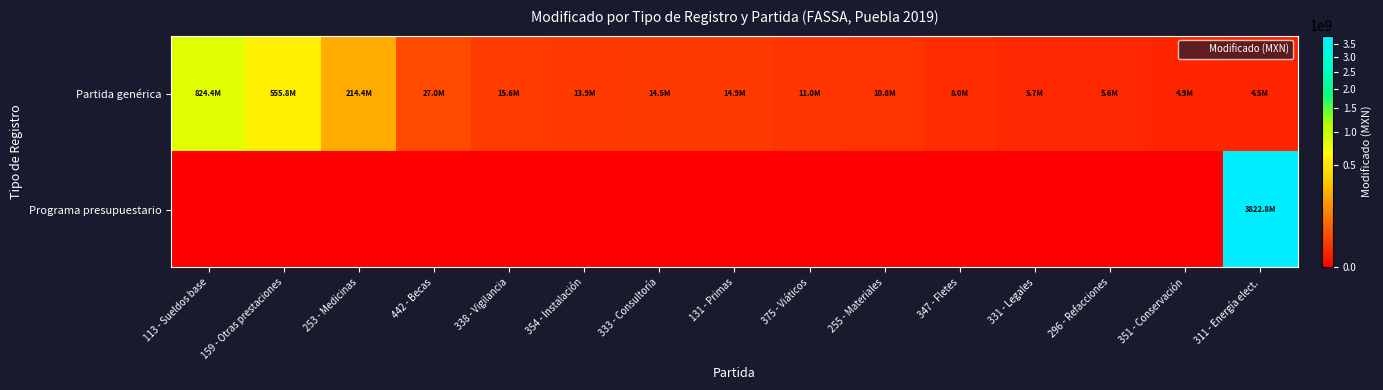

Which series has the largest total across all categories?

Programa presupuestario